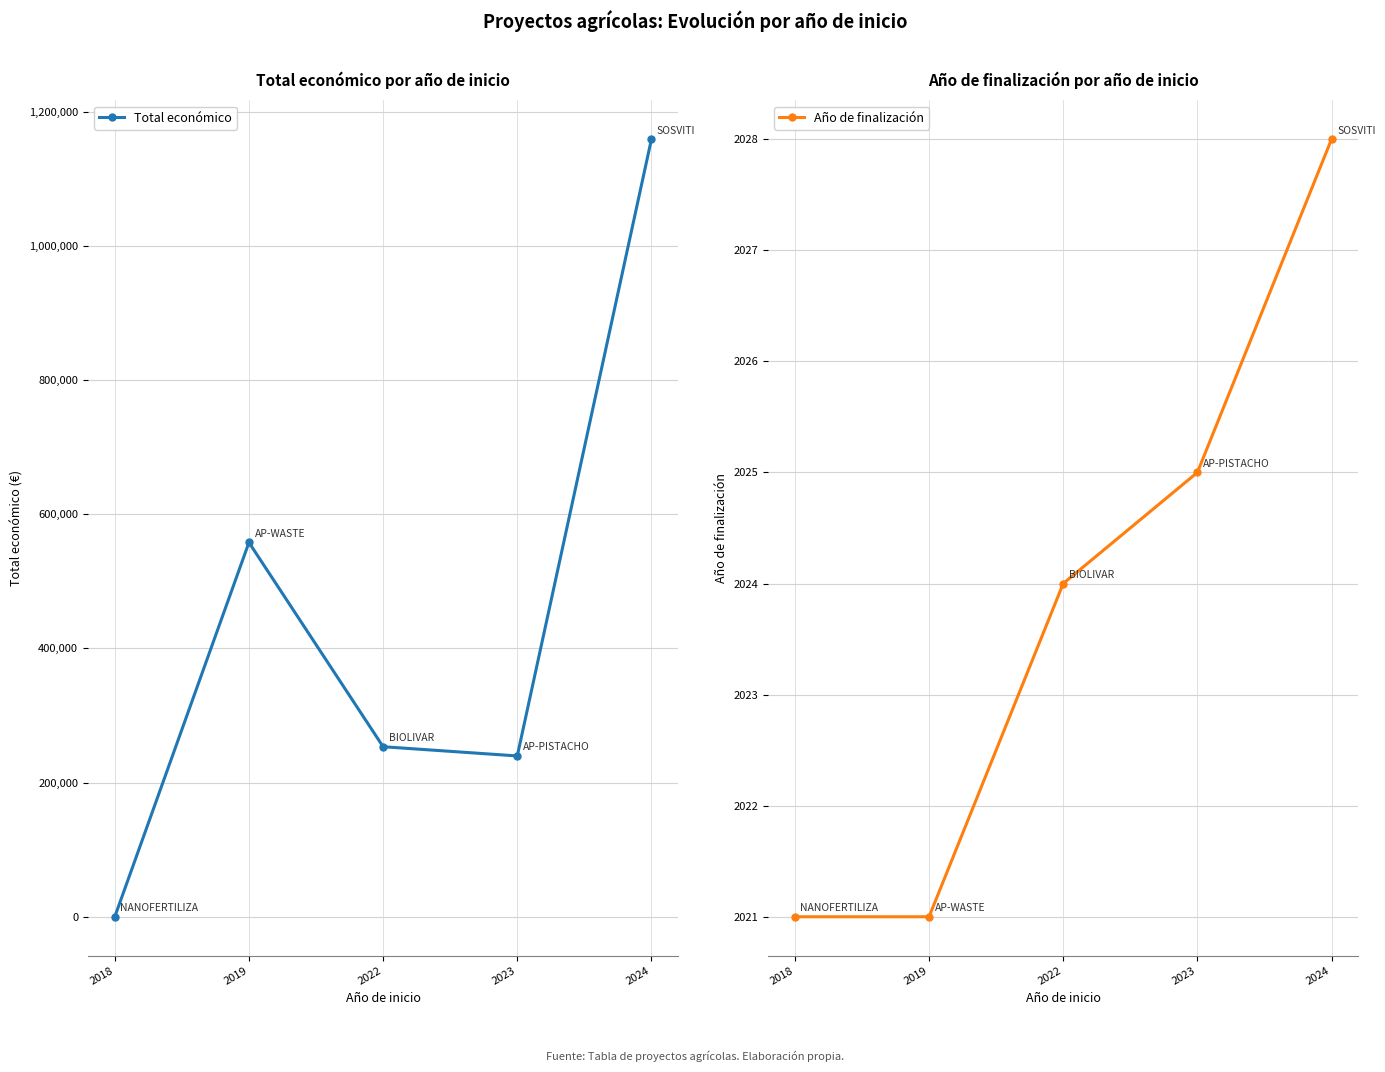

Where is Total económico nearest to the value 579600?

2019